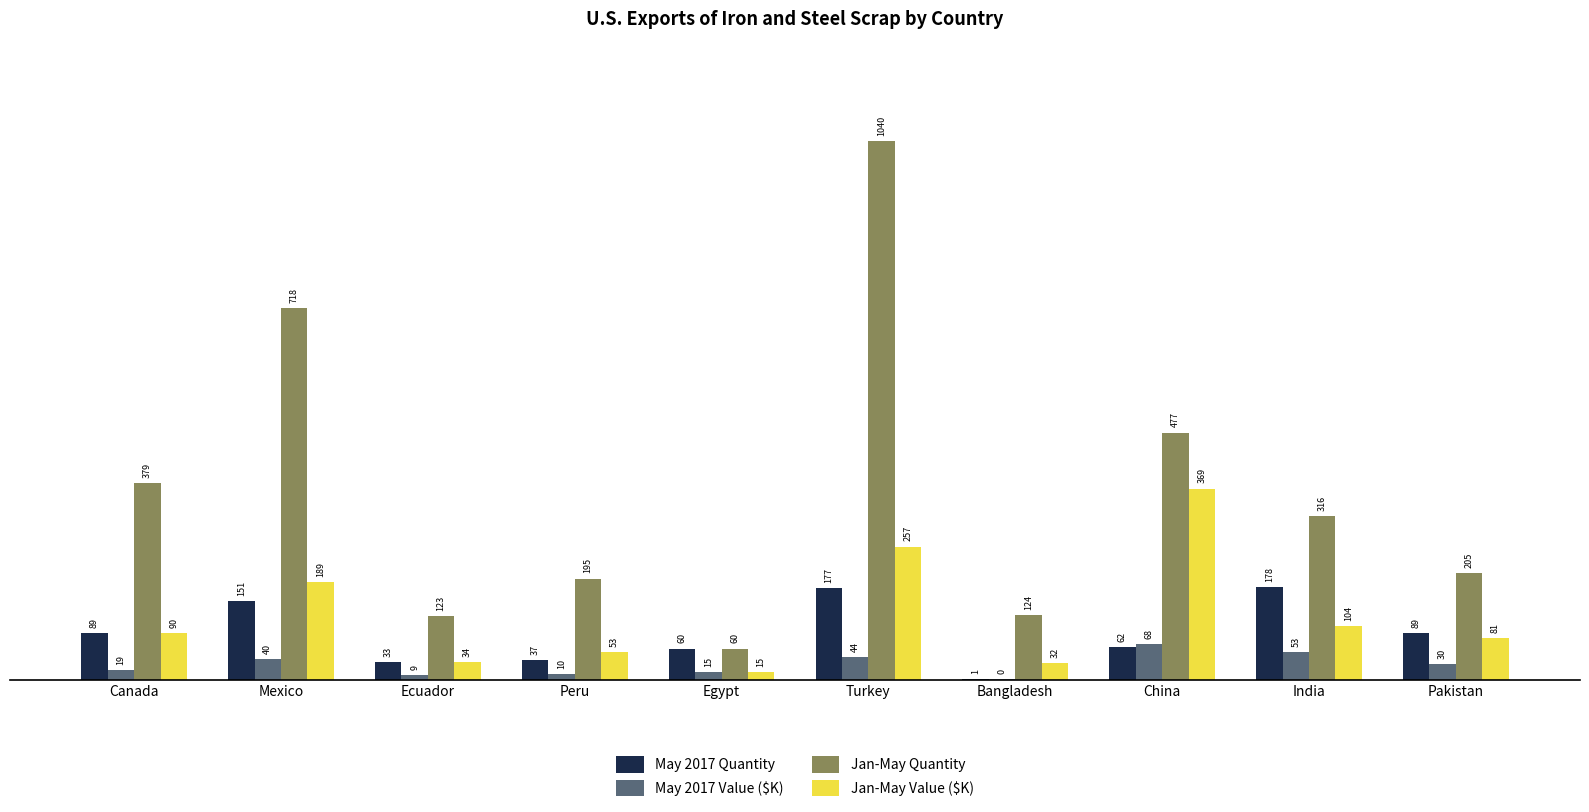

Are the bars grouped side by side (vs. stacked)?

Yes